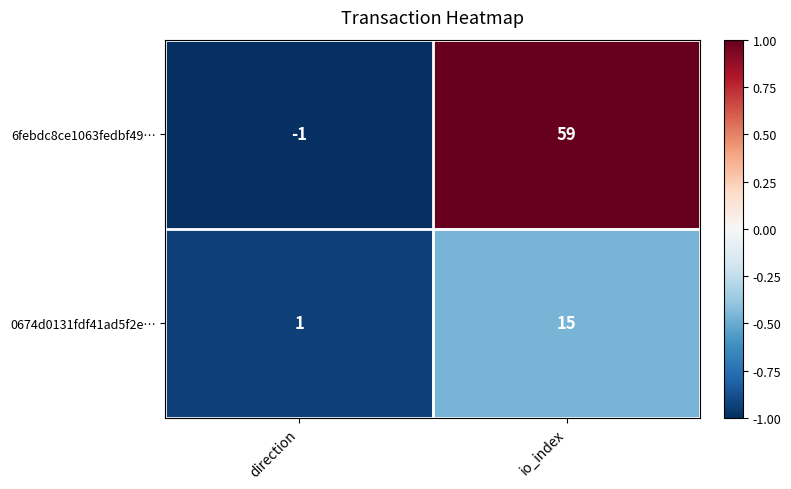

What is the highest value of the 0674d0131fdf41ad5f2e… series?

15